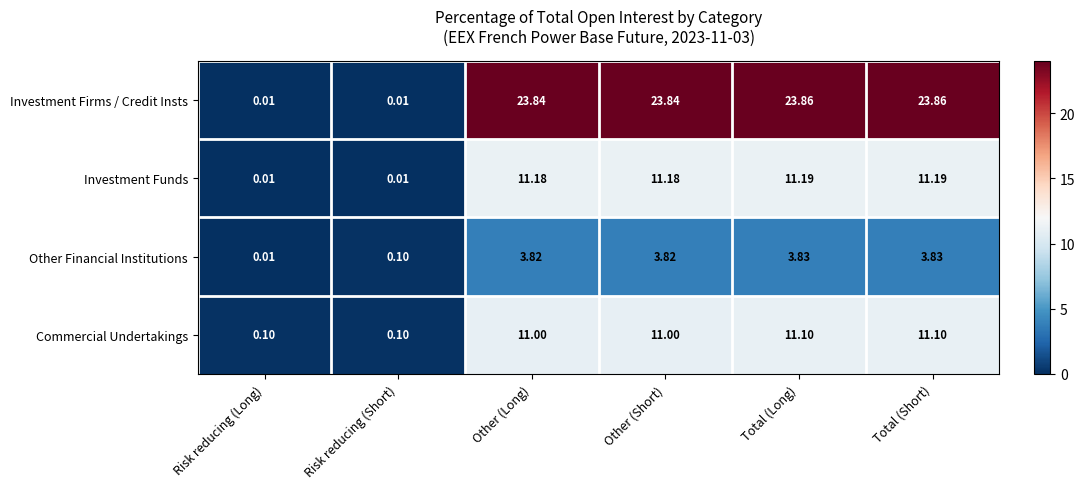

Which series changed the most between Risk reducing (Long) and Total (Long)?

Investment Firms / Credit Insts